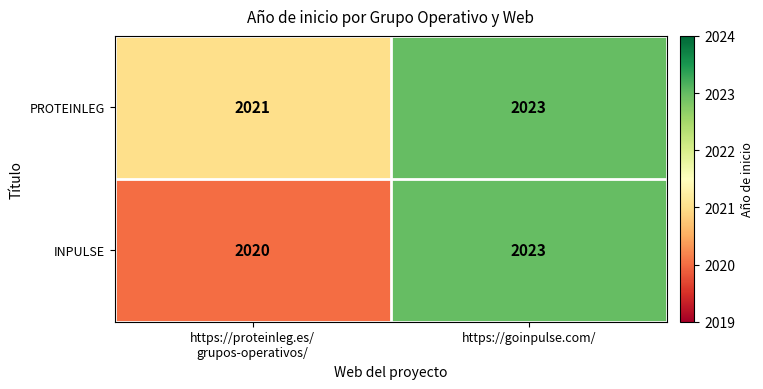

Read the PROTEINLEG value at https://goinpulse.com/.

2023